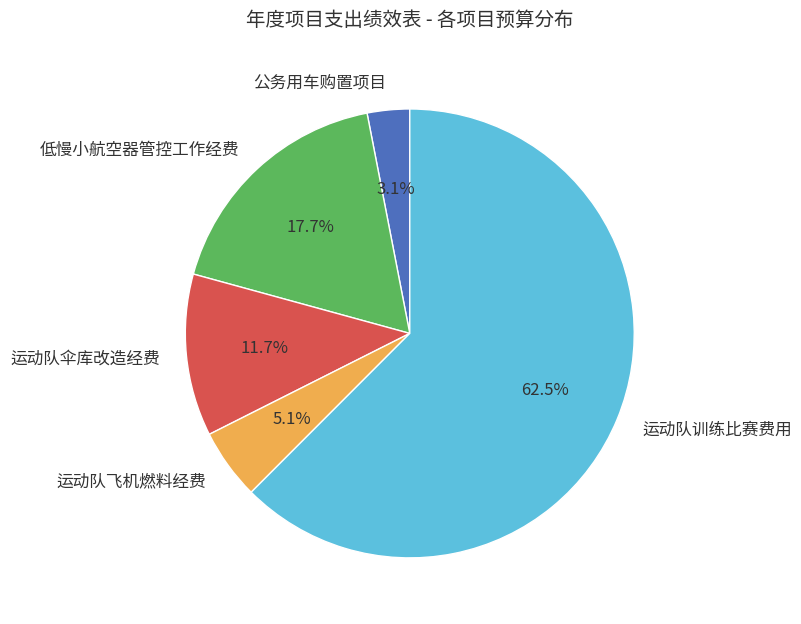

The 运动队飞机燃料经费 slice represents 13% of the pie. True or false?

False